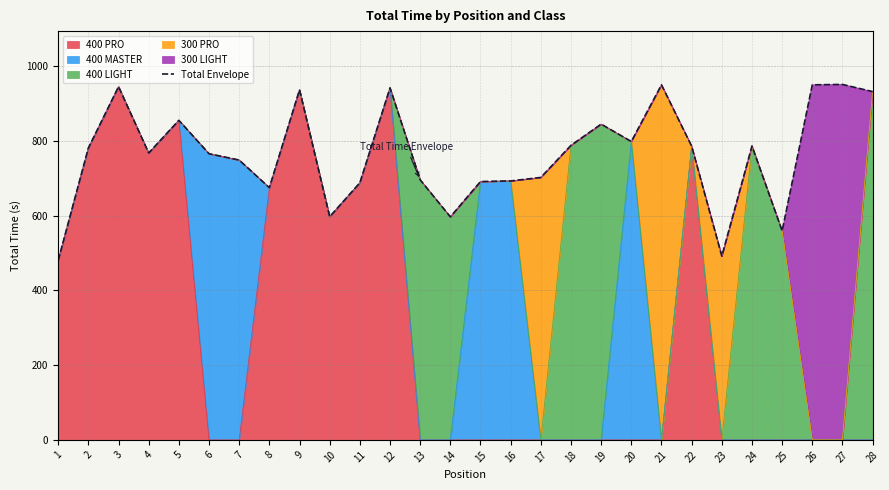

Rank the categories by value from lowest to highest.

1, 23, 25, 14, 10, 8, 11, 15, 16, 13, 17, 7, 6, 4, 2, 22, 24, 18, 20, 19, 5, 28, 9, 12, 3, 21, 26, 27